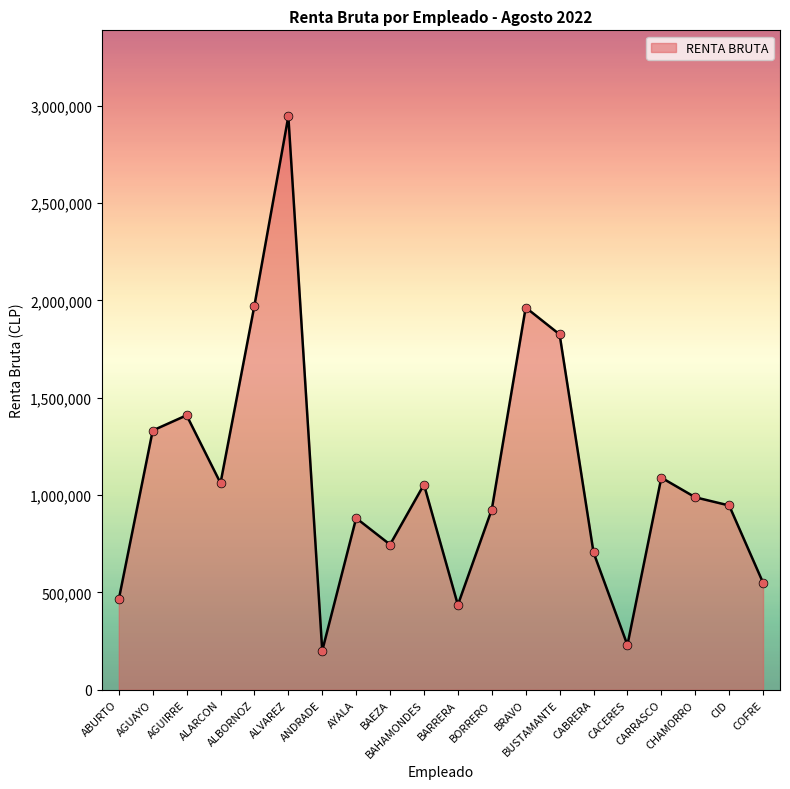

Which has a higher value, BAEZA or CID?

CID